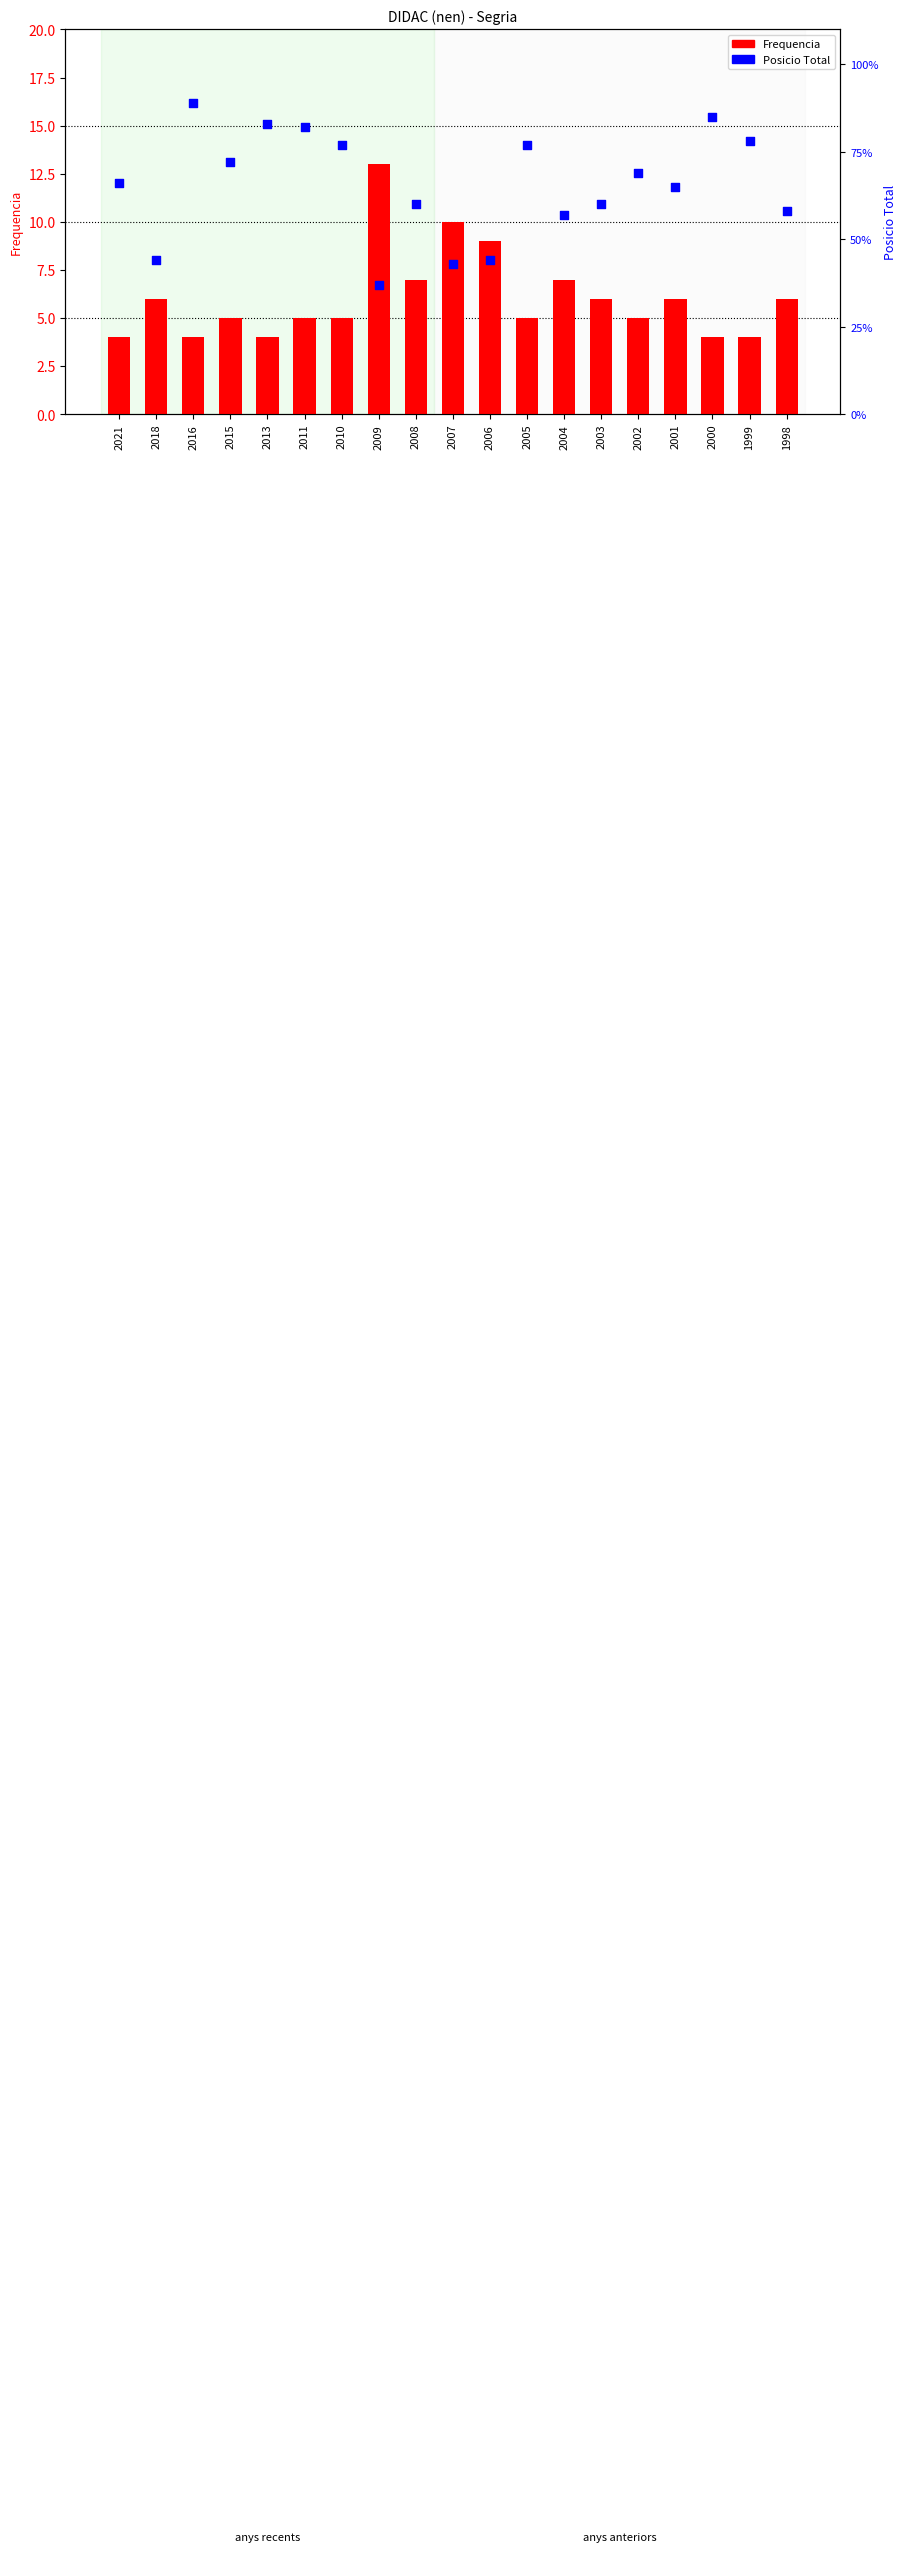

Which series contains the lowest Y value?

Frequencia